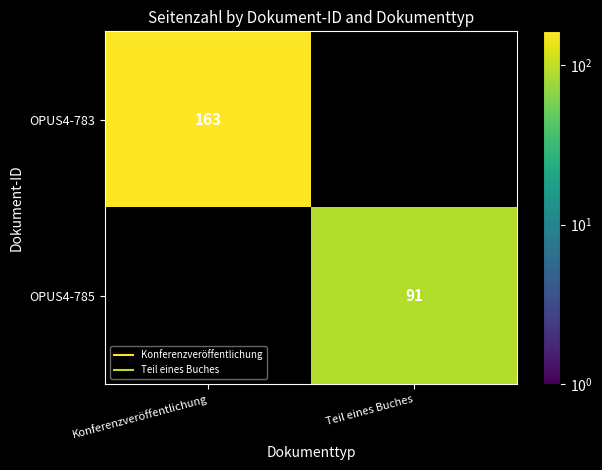

At Konferenzveröffentlichung, list the series in order from largest to smallest.

OPUS4-783, OPUS4-785